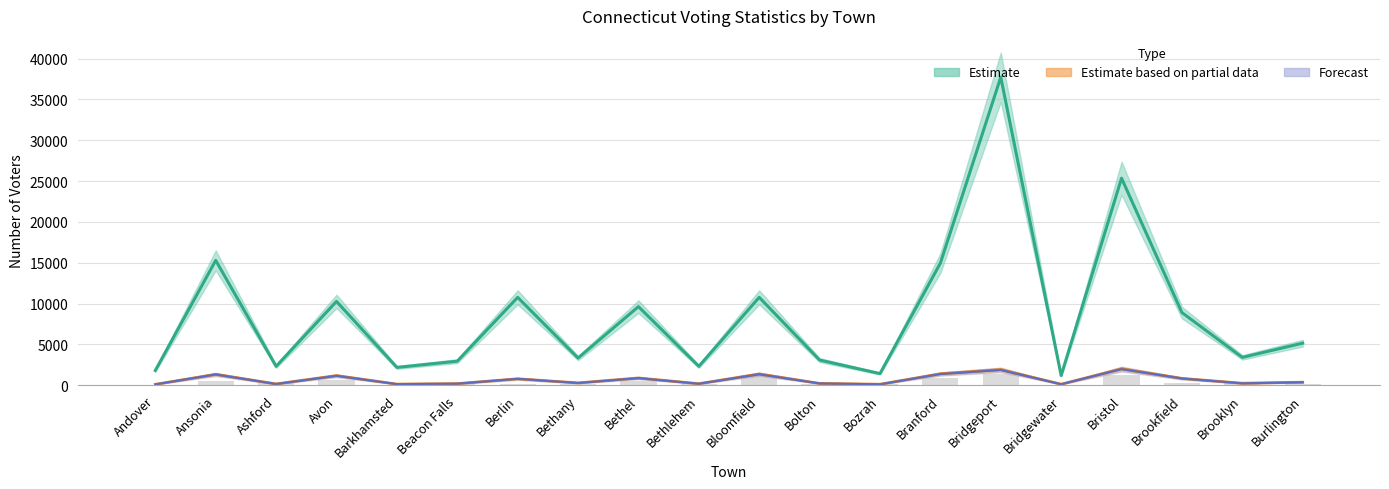

How many groups of bars are there?

20